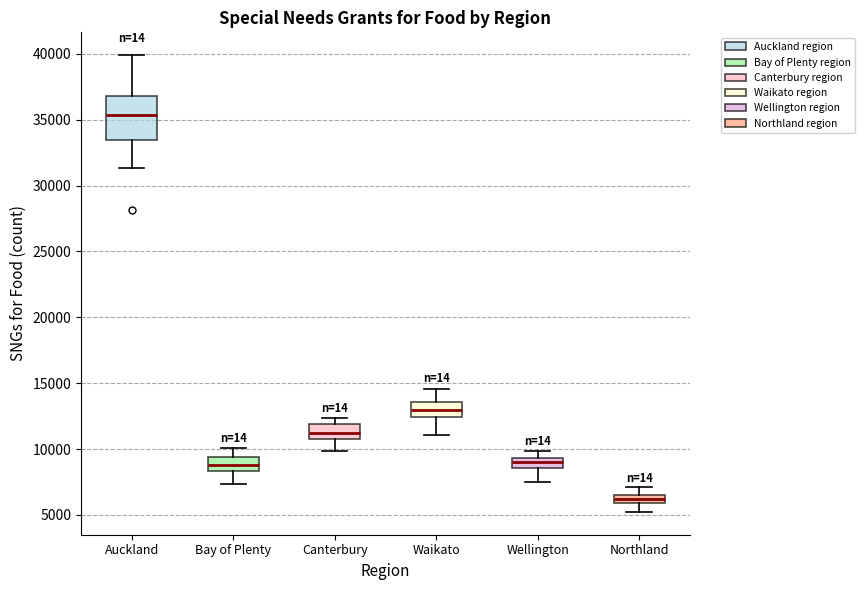

Which box's median line is the highest?

Auckland